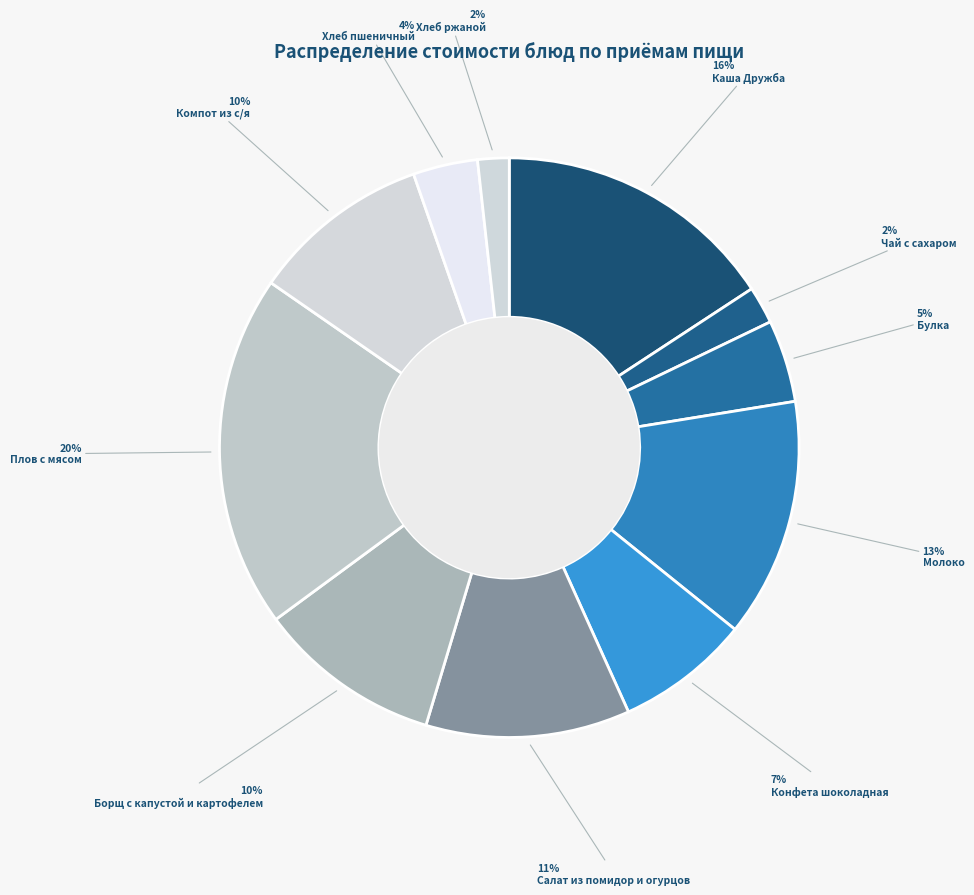

How many slices are in this pie chart?

11